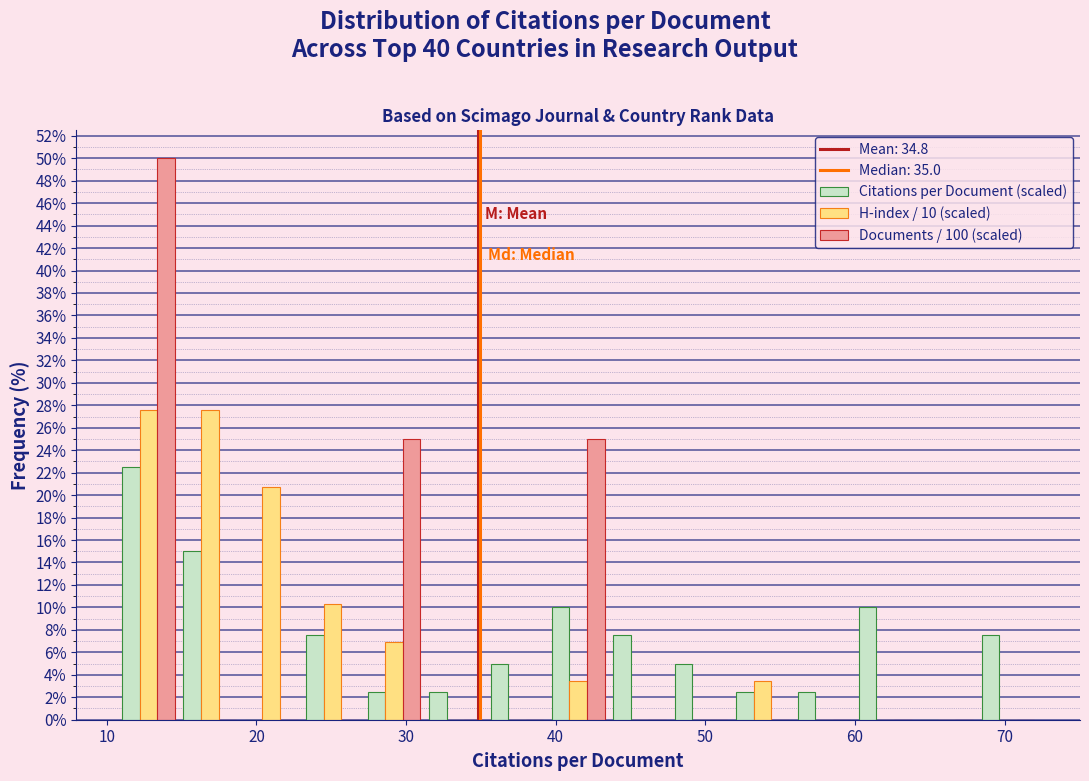

In the Documents / 100 (scaled) series, which range on the x-axis has the tallest bar?

11 to 15